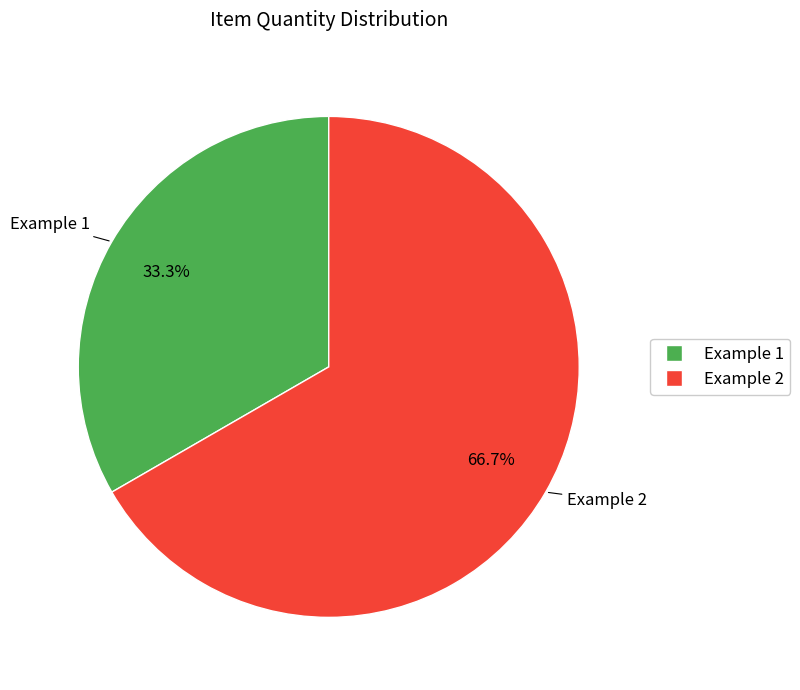

The Example 2 slice represents 67% of the pie. True or false?

True